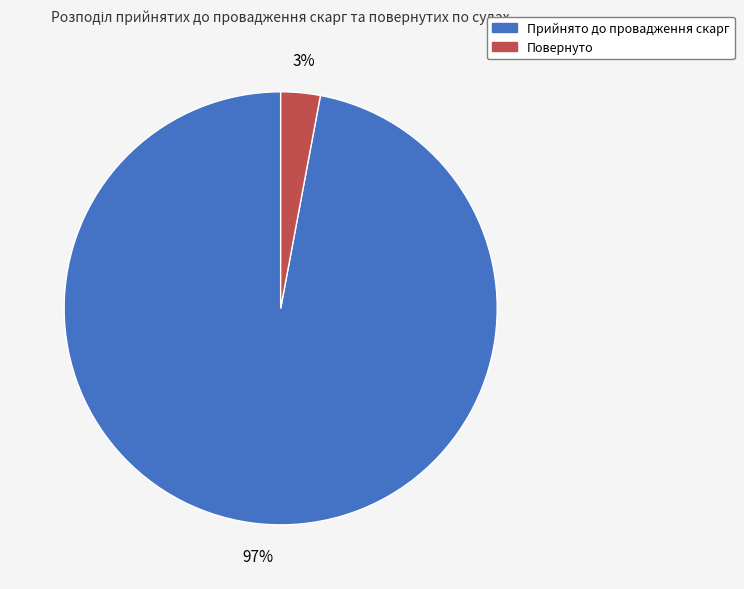

Is there a majority slice in this chart?

Yes